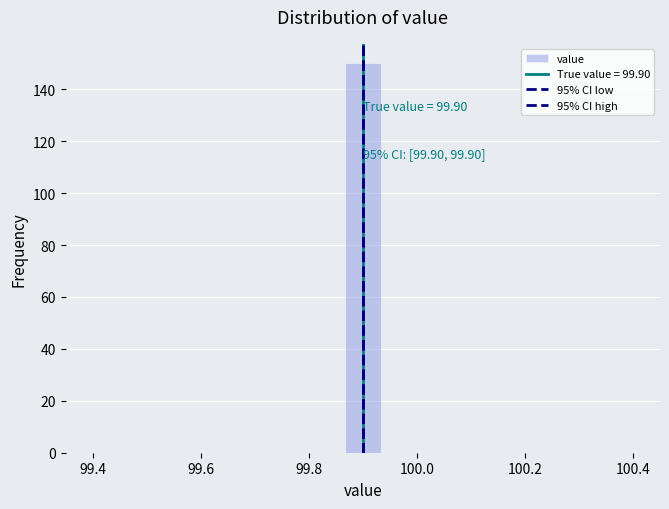

Read against the x-axis, roughly where is the centre of the tallest bar?

99.90